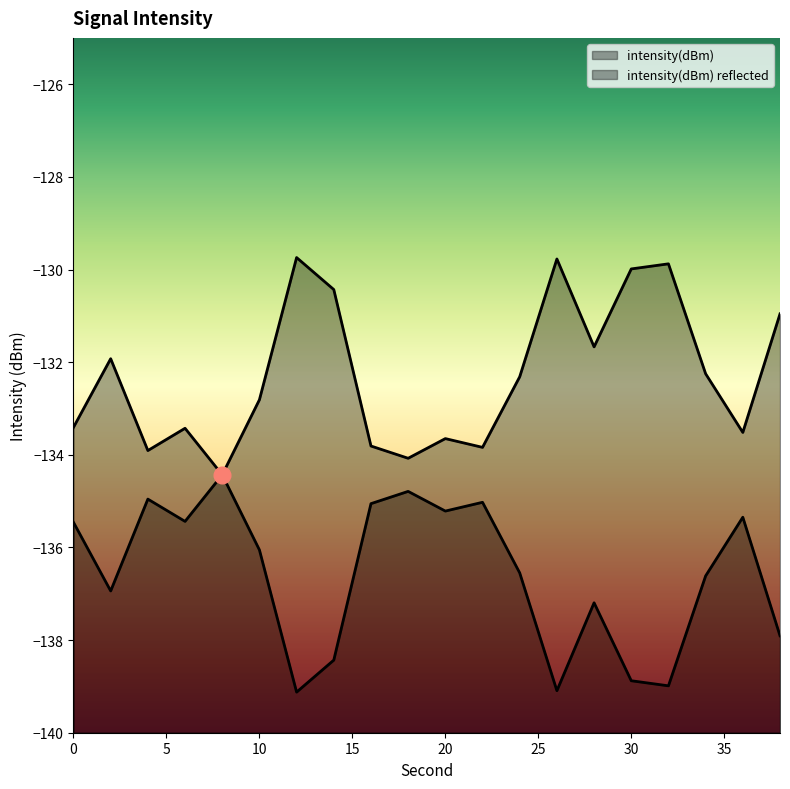

How many data points are less than -132?

12